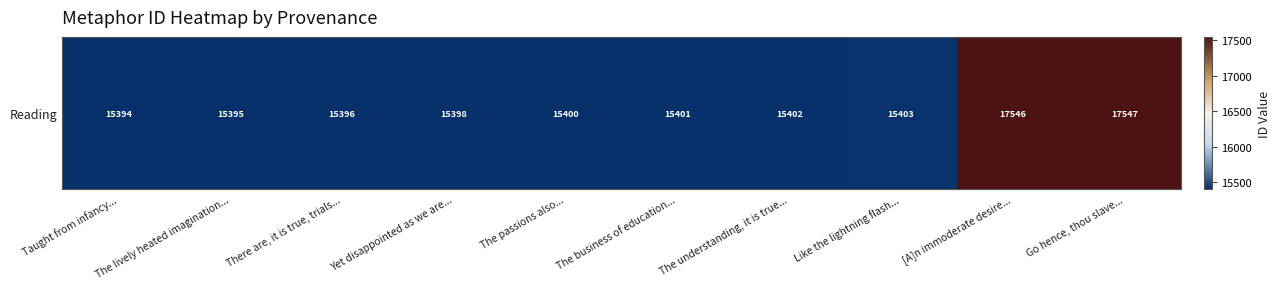

What is the average value?

15828